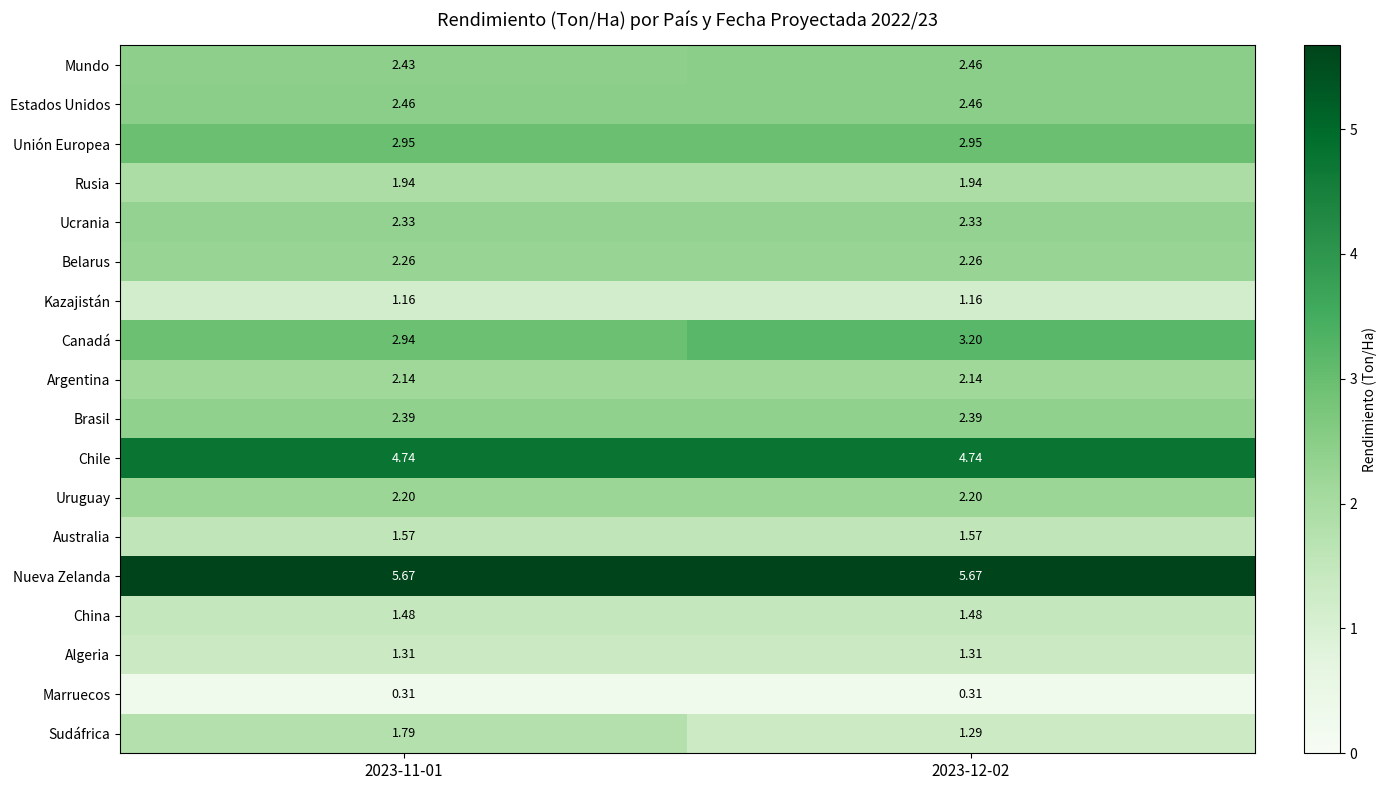

Which series has the largest total across all categories?

Nueva Zelanda